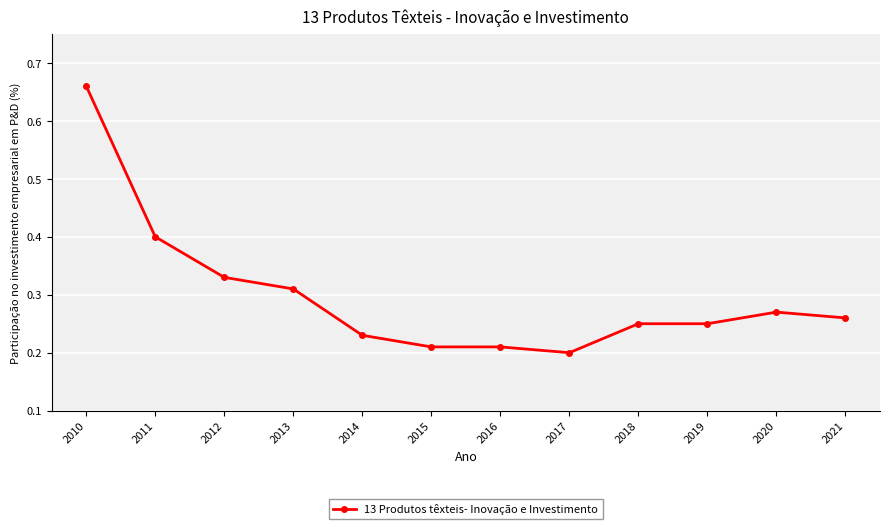

At which category does the chart reach its minimum across all series?

2017